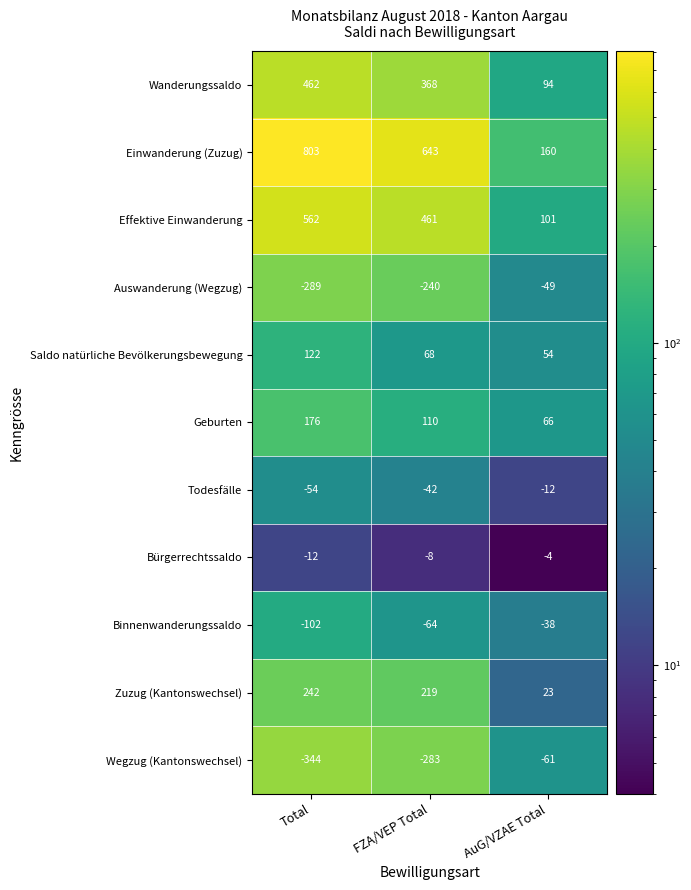

What is the sum of the Binnenwanderungssaldo values at FZA/VEP Total and AuG/VZAE Total?

-102